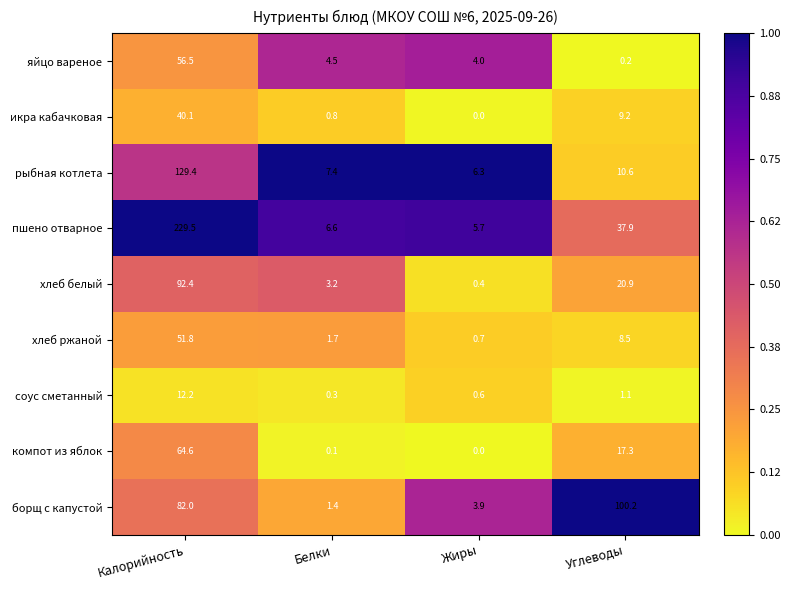

What is the difference between the second highest and second lowest values in the борщ с капустой series?

78.1